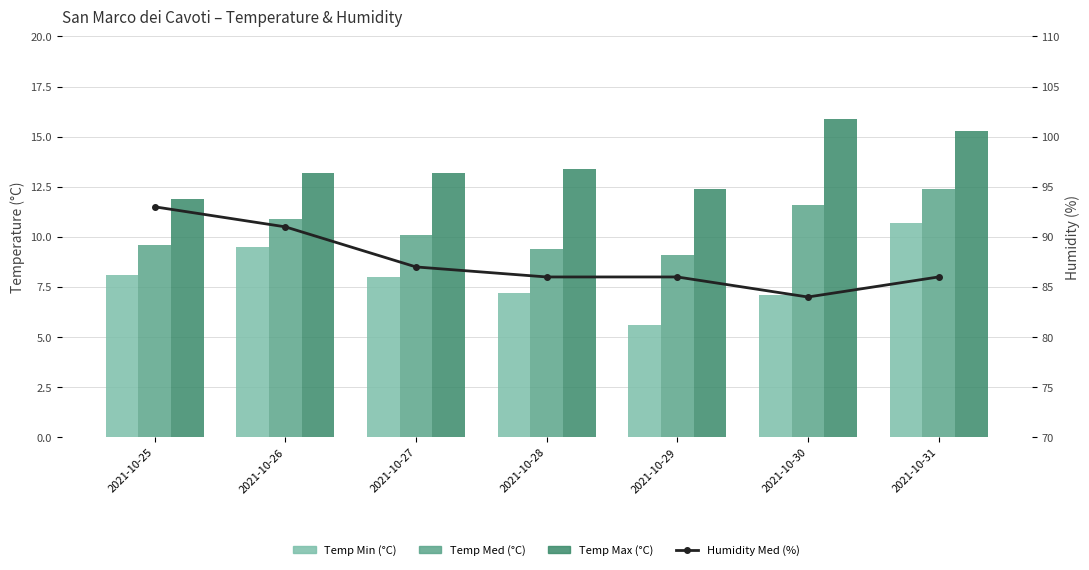

How many data points in Temp Med (°C) are less than 10?

3